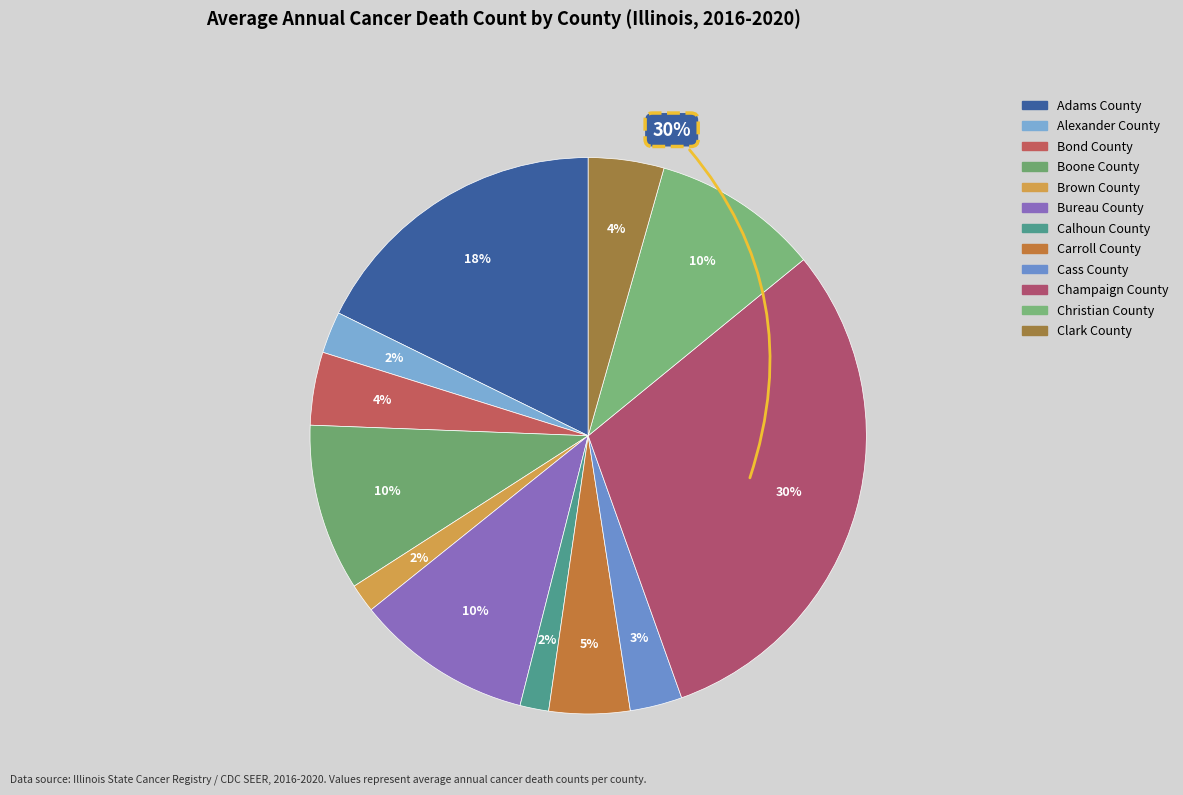

How many segments does this pie chart have?

12